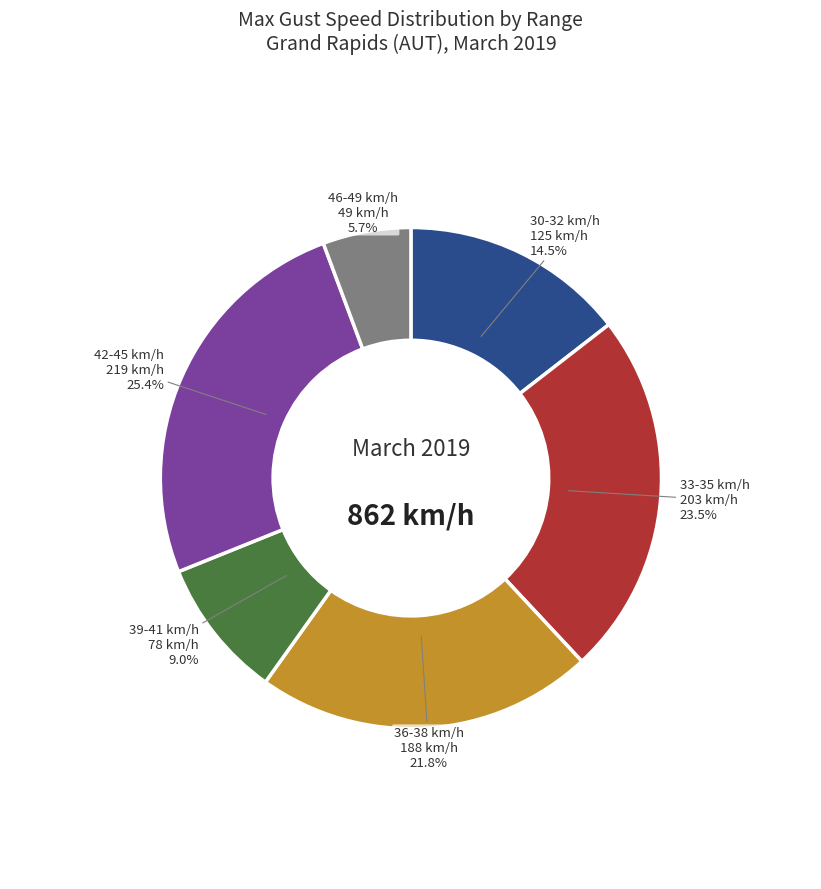

Rank the categories by value from lowest to highest.

46-49 km/h, 39-41 km/h, 30-32 km/h, 36-38 km/h, 33-35 km/h, 42-45 km/h